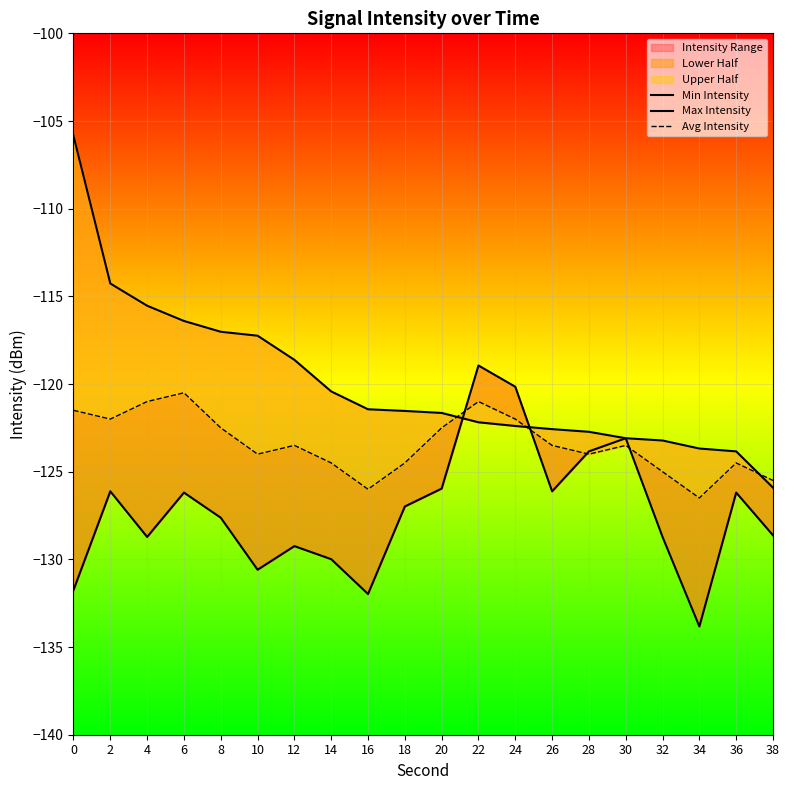

Is it true that Avg Intensity equals -125.5 at 38?

True